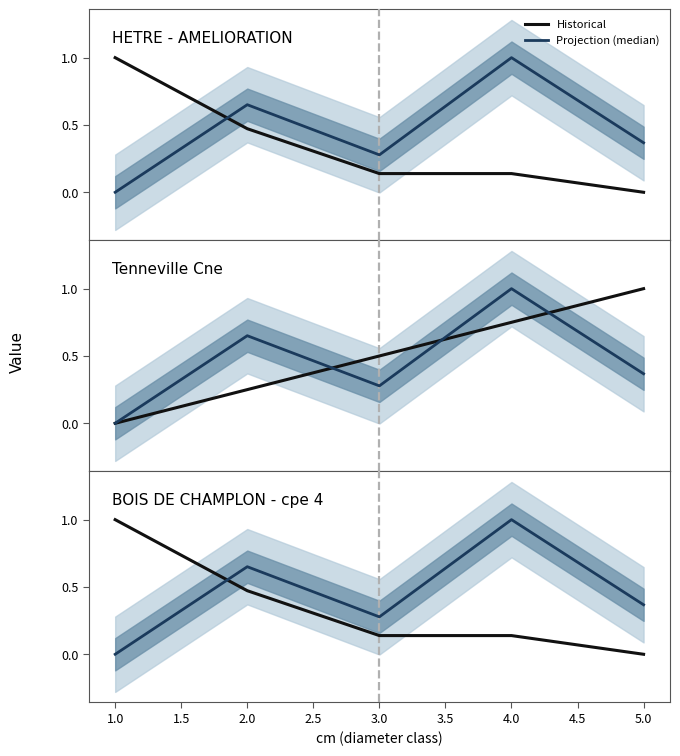

What is the sum of the Projection (median) values at 1.0 and 2.0?

0.7